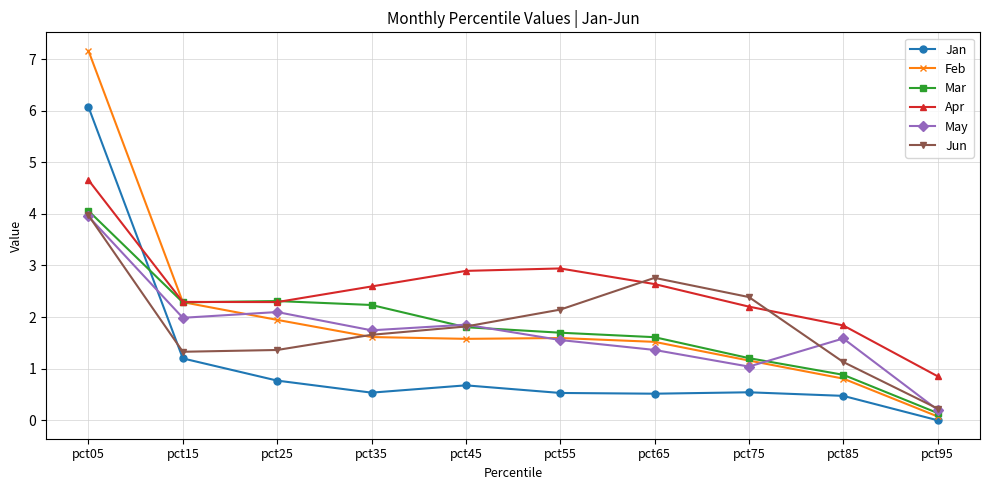

Which series has the widest spread of values?

Feb